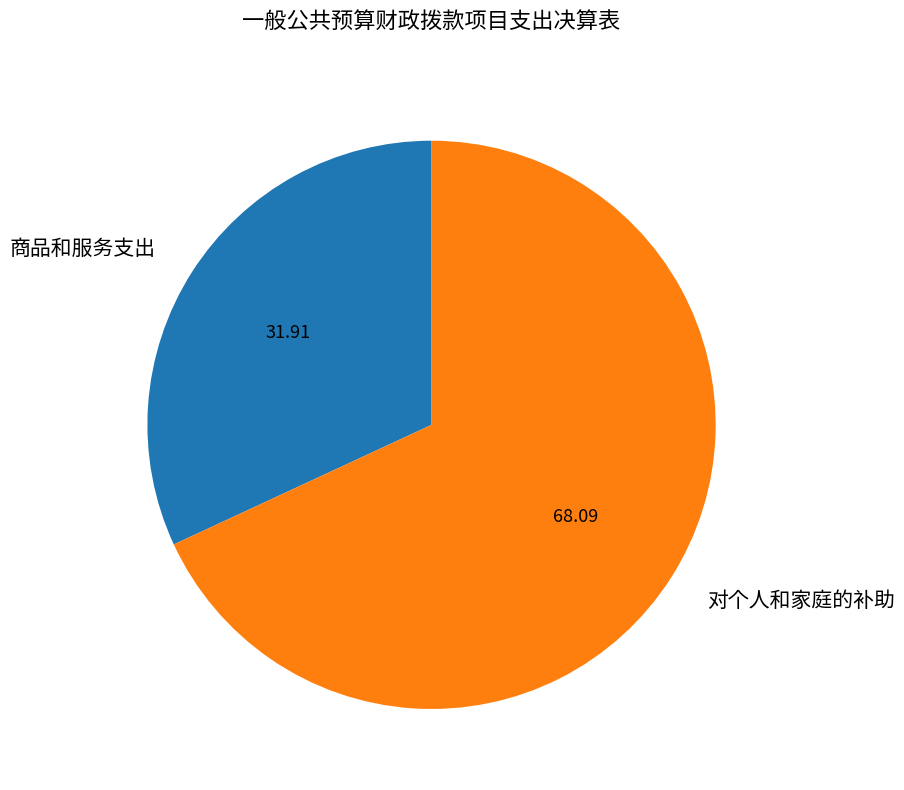

Is the sum of 对个人和家庭的补助 and 商品和服务支出 greater than half?

Yes